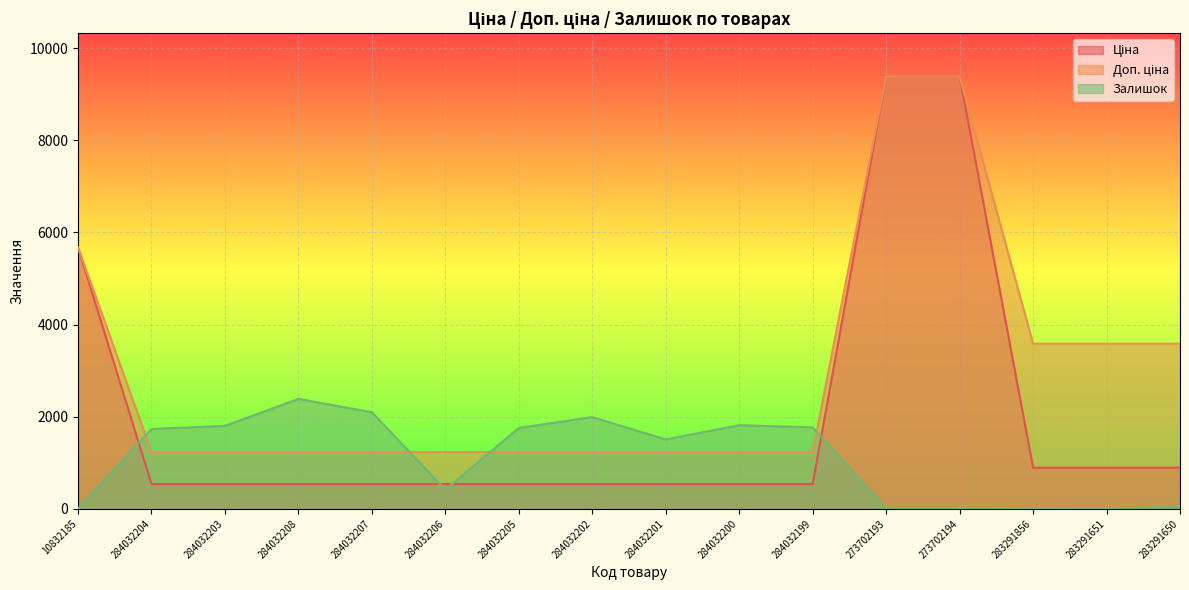

List the series in order of their overall mean, lowest first.

Залишок, Ціна, Доп. ціна